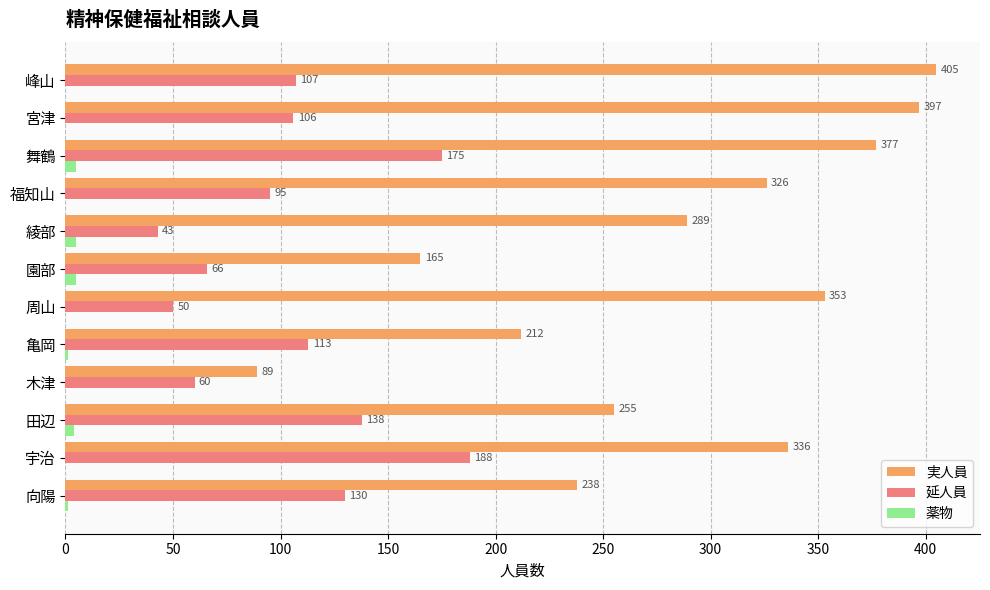

What is the highest value of the 実人員 series?

405